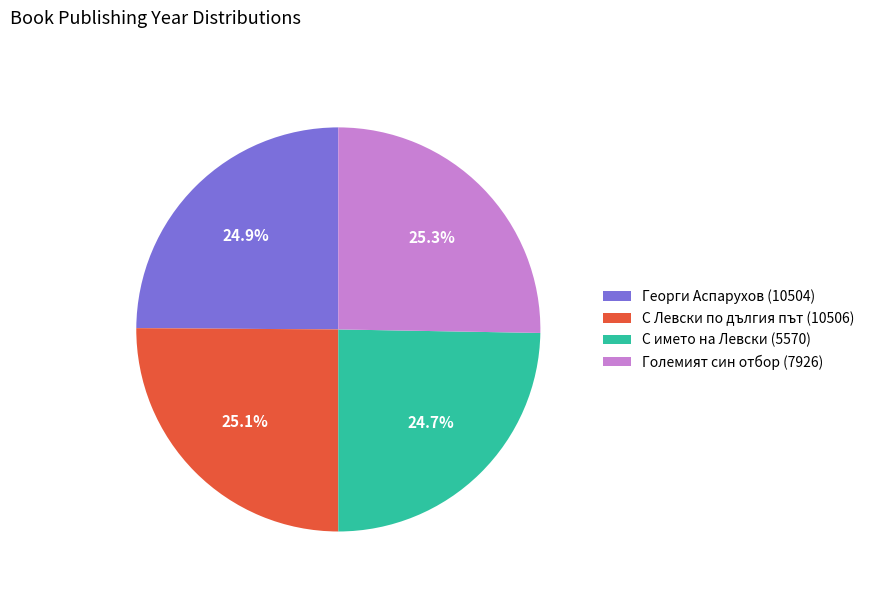

To the nearest percent, what is the combined percentage of Георги Аспарухов (10504) and С Левски по дългия път (10506)?

50%